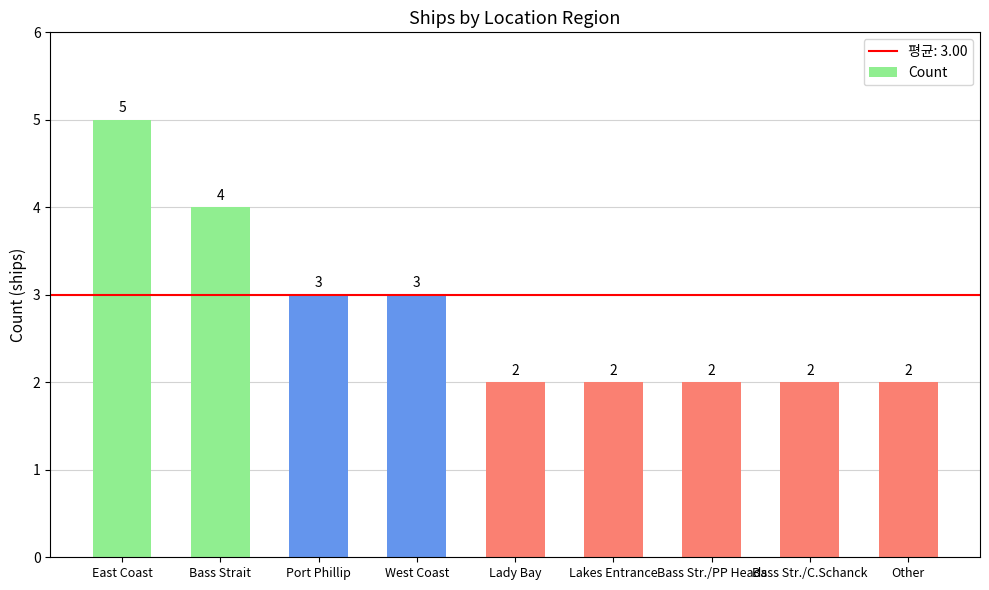

Approximately how many times larger is the value at Bass Strait compared to Bass Str./PP Heads?

2.0